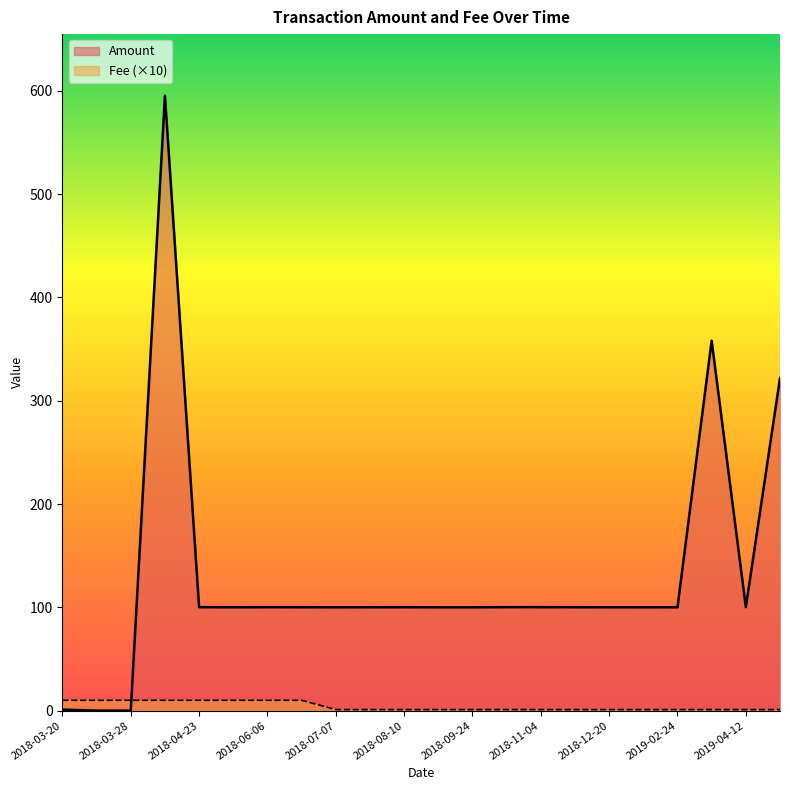

True or false: Amount has a value of 100.0 at 2018-09-24.

True